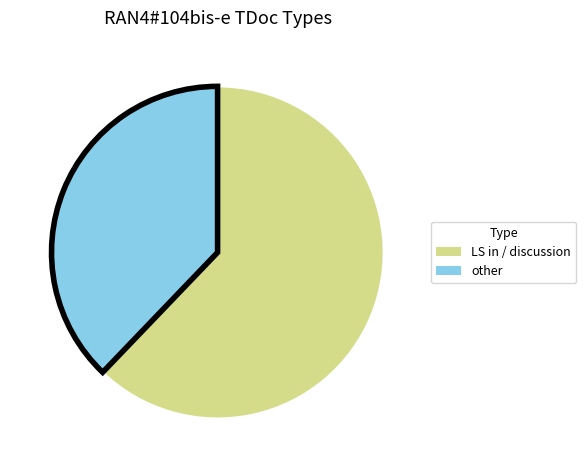

Is there any slice that represents more than half of the pie?

Yes